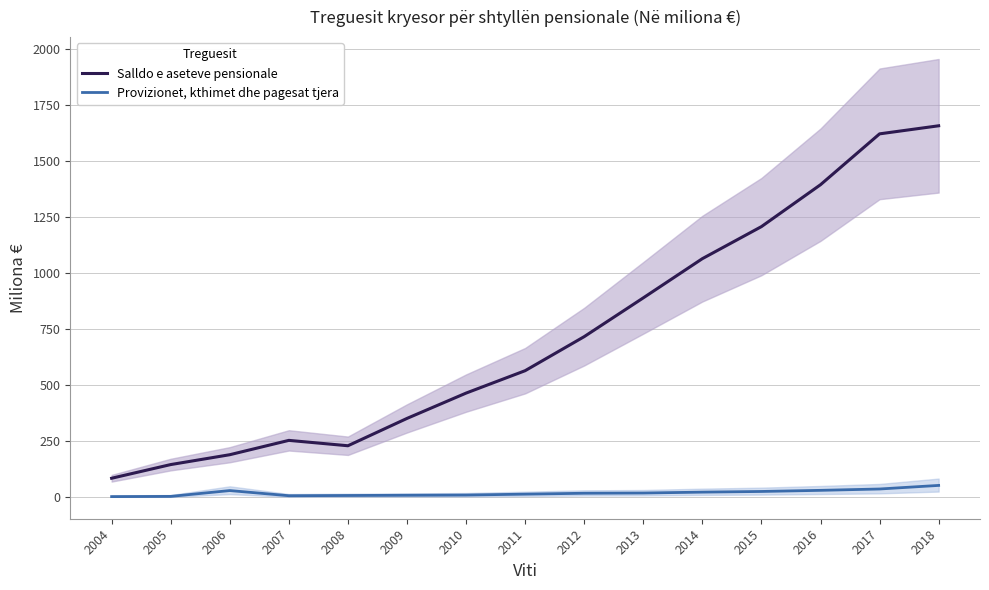

What is the highest value of the Provizionet, kthimet dhe pagesat tjera series?

51